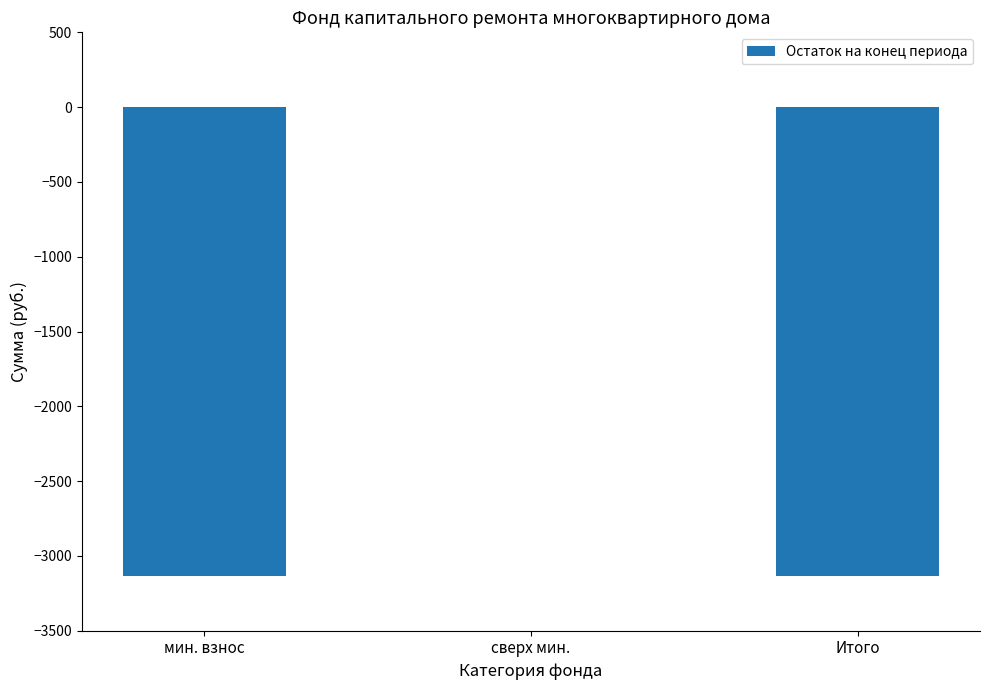

What value does the data have at мин. взнос?

-3134.4